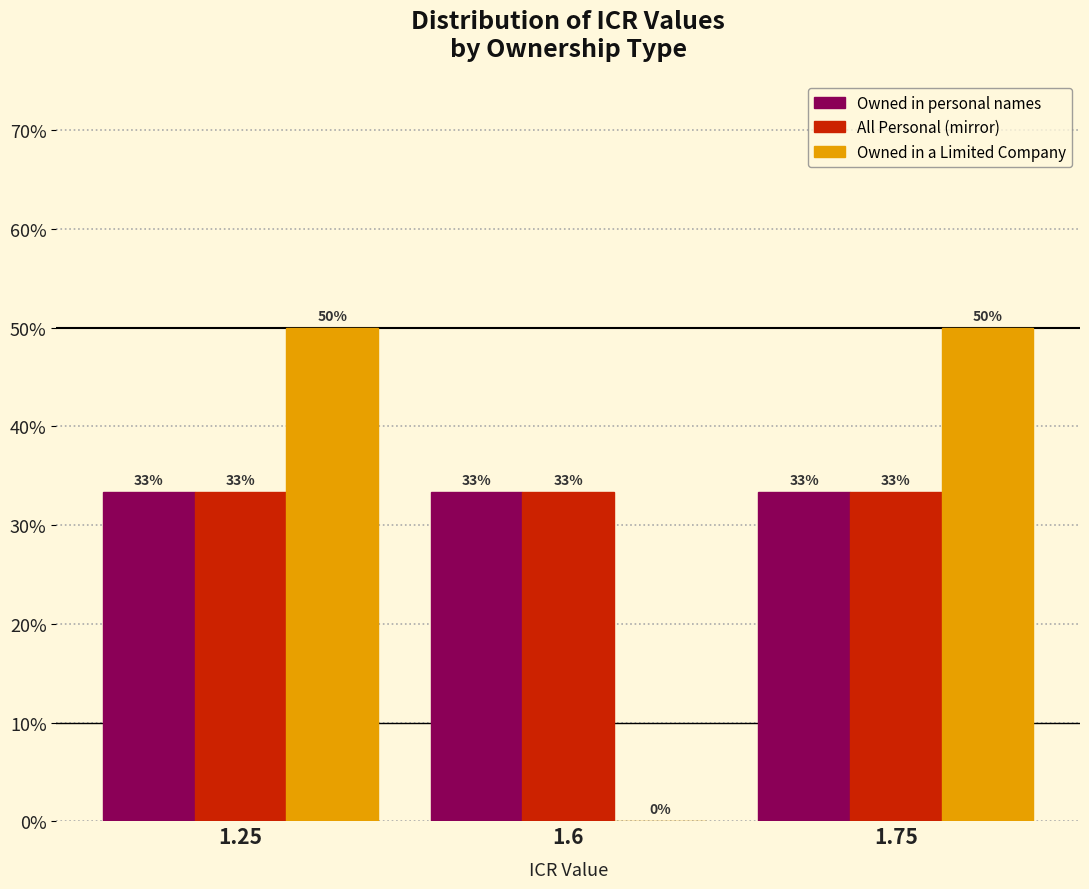

What are all the series names shown in the legend?

Owned in personal names, All Personal (mirror), Owned in a Limited Company